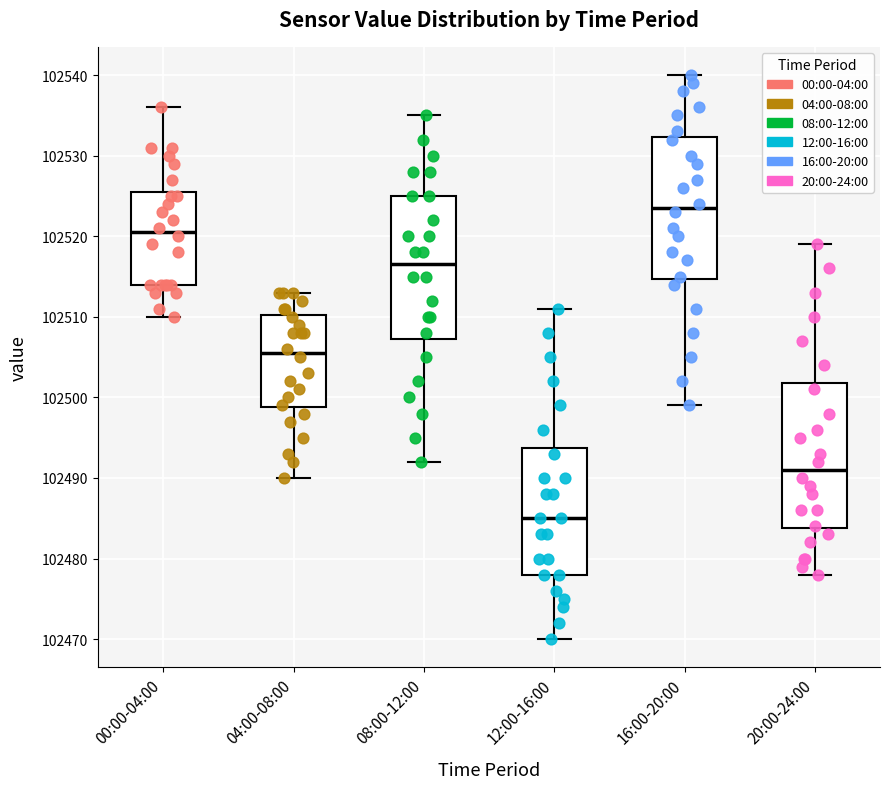

Reading left to right, transcribe this box plot: for each box, give where its median line is, the range the box spans, and where its two whiskers end, as read against the y-axis. The values are not printed on the chart, so give them approximately, as read against the axis.

00:00-04:00: median 102521, box 102514 to 102526, whiskers 102510 to 102536
04:00-08:00: median 102506, box 102499 to 102510, whiskers 102490 to 102513
08:00-12:00: median 102517, box 102507 to 102525, whiskers 102492 to 102535
12:00-16:00: median 102485, box 102478 to 102494, whiskers 102470 to 102511
16:00-20:00: median 102524, box 102515 to 102532, whiskers 102499 to 102540
20:00-24:00: median 102491, box 102484 to 102502, whiskers 102478 to 102519